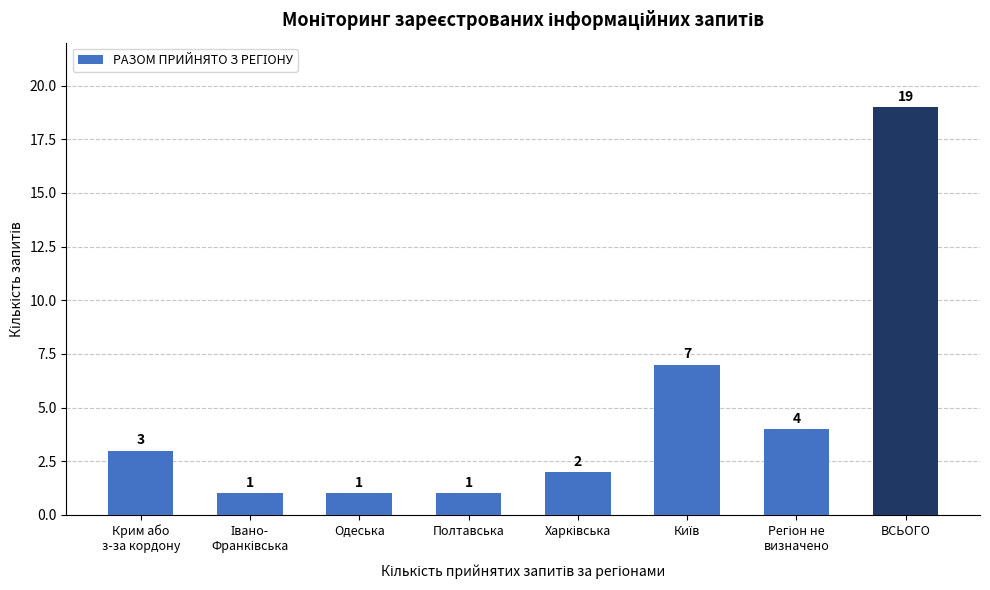

Reading right to left, transcribe all the data shown in this chart.

19	4	7	2	1	1	1	3